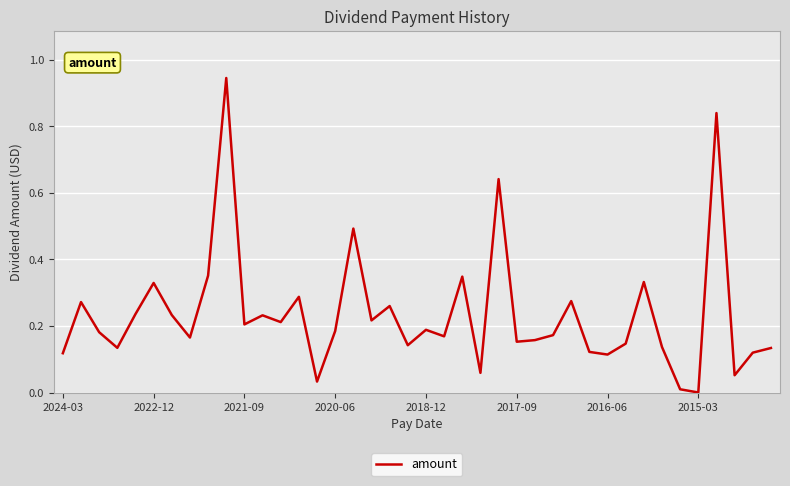

Does the chart have visible grid lines?

Yes